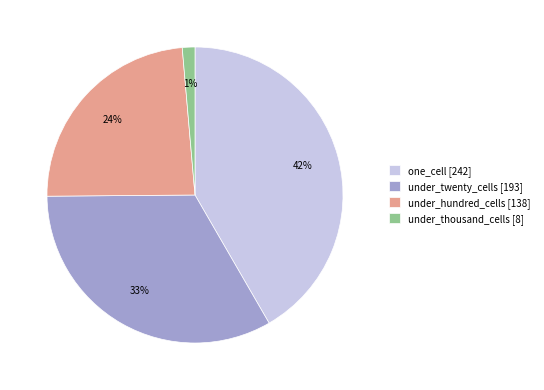

How many segments does this pie chart have?

4